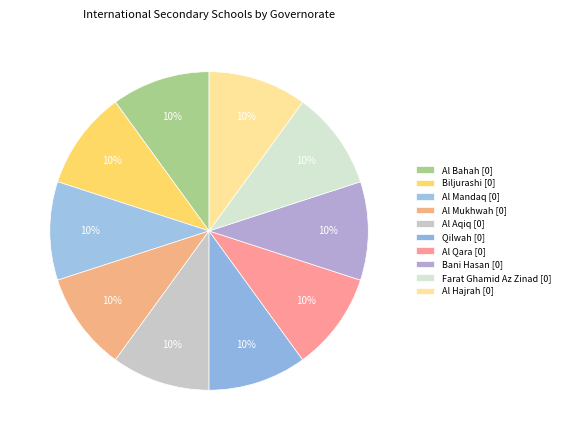

Count the number of slices in the pie.

10